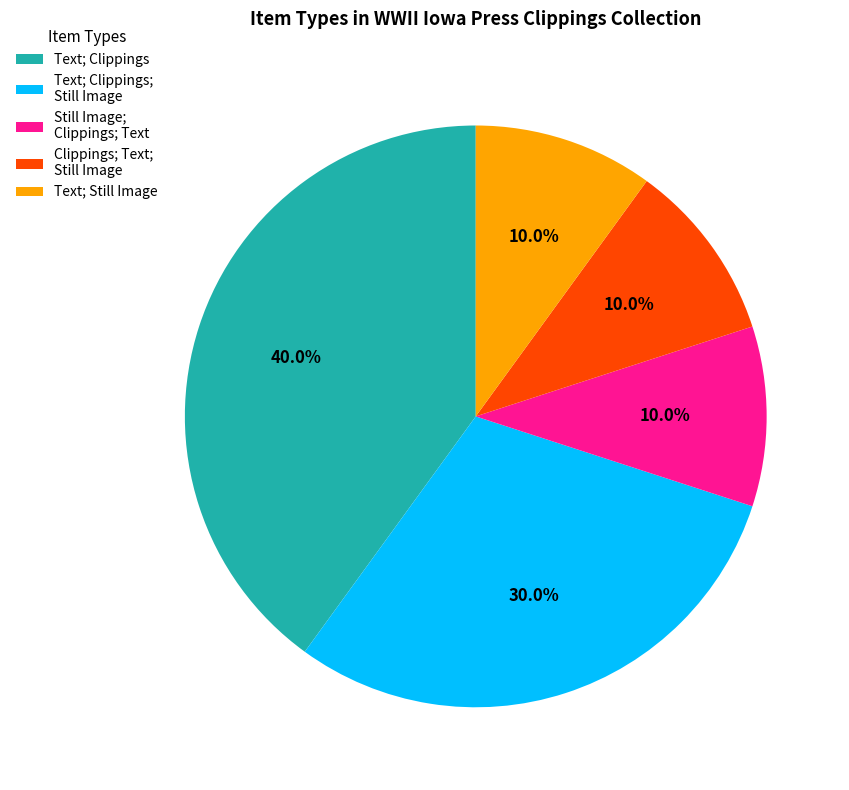

What portion of the pie excludes Text; Clippings; Still Image?

70.0%